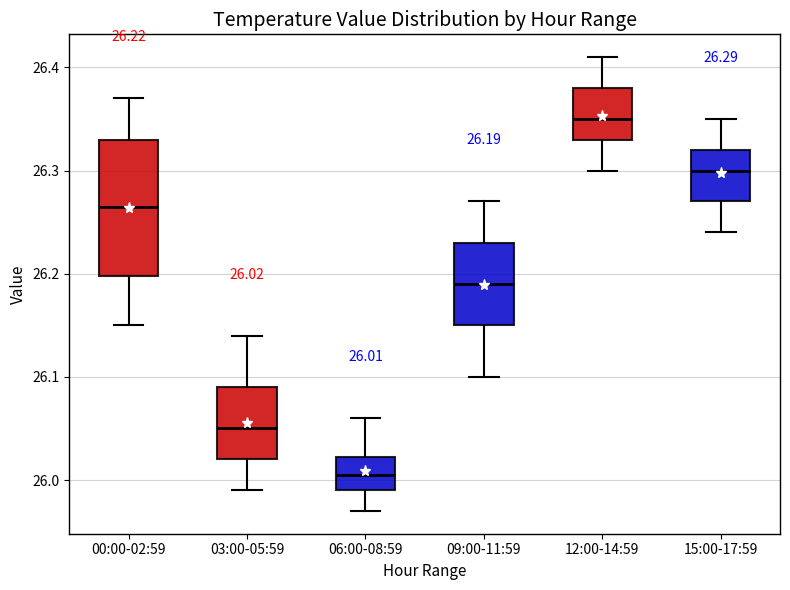

Which box has the lowest median line?

06:00-08:59